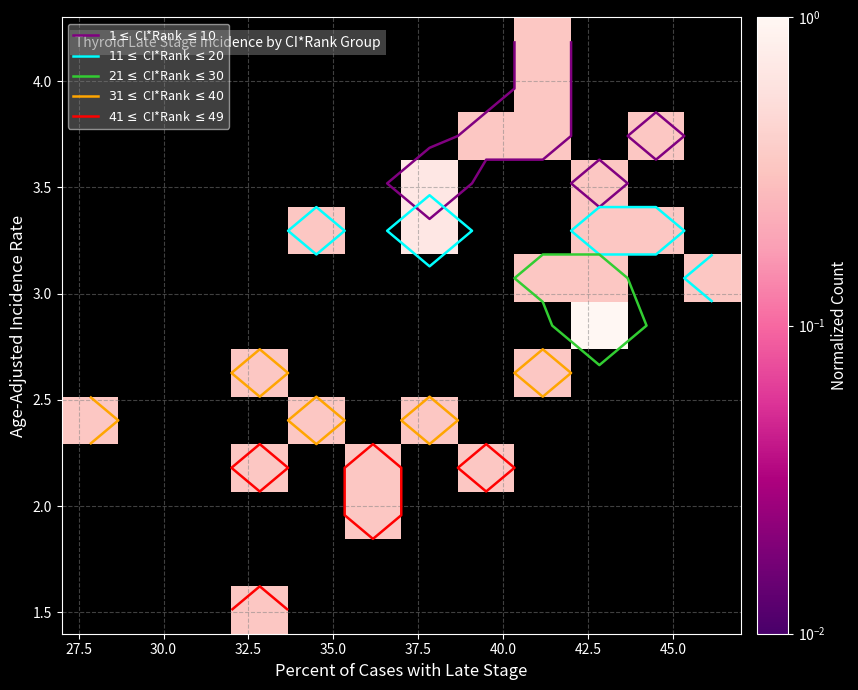

What is the greatest value displayed?

1.0